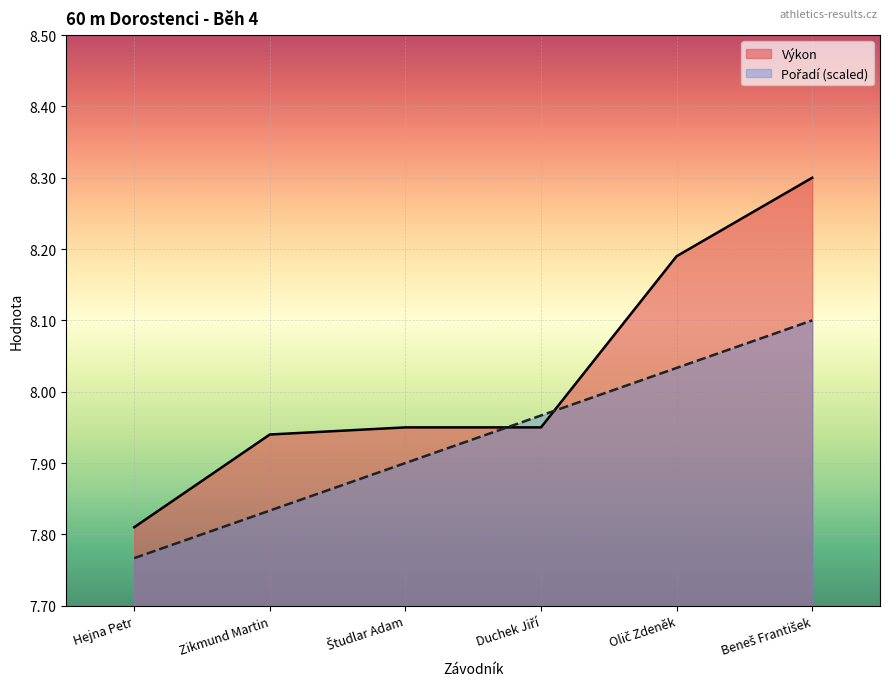

Reading left to right, what are all the values shown in this chart?

Pořadí: Hejna Petr=7.8	Zikmund Martin=7.8	Študlar Adam=7.9	Duchek Jiří=8.0	Olič Zdeněk=8.0	Beneš František=8.1
Výkon: Hejna Petr=7.8	Zikmund Martin=7.9	Študlar Adam=8.0	Duchek Jiří=8.0	Olič Zdeněk=8.2	Beneš František=8.3